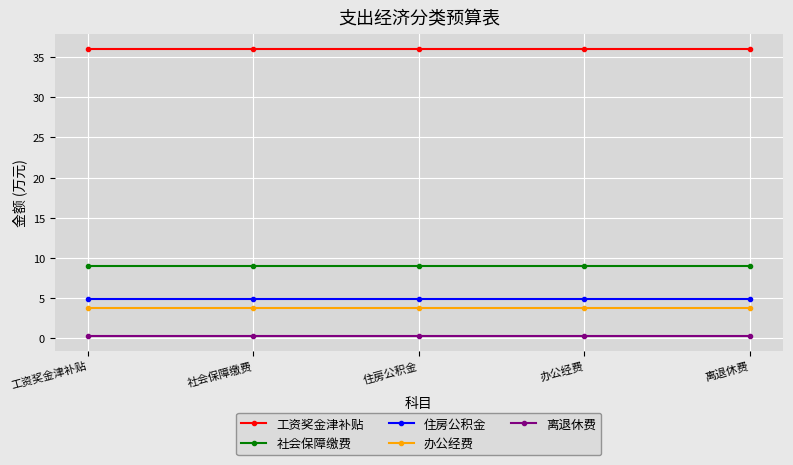

What is the smallest value displayed?

0.3